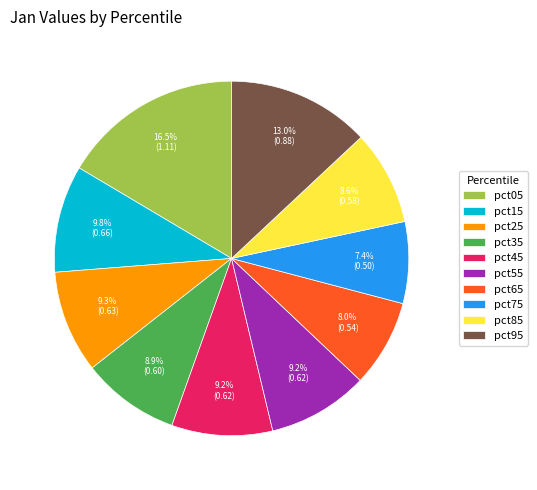

Is it true that pct85 is 14% of the pie?

False